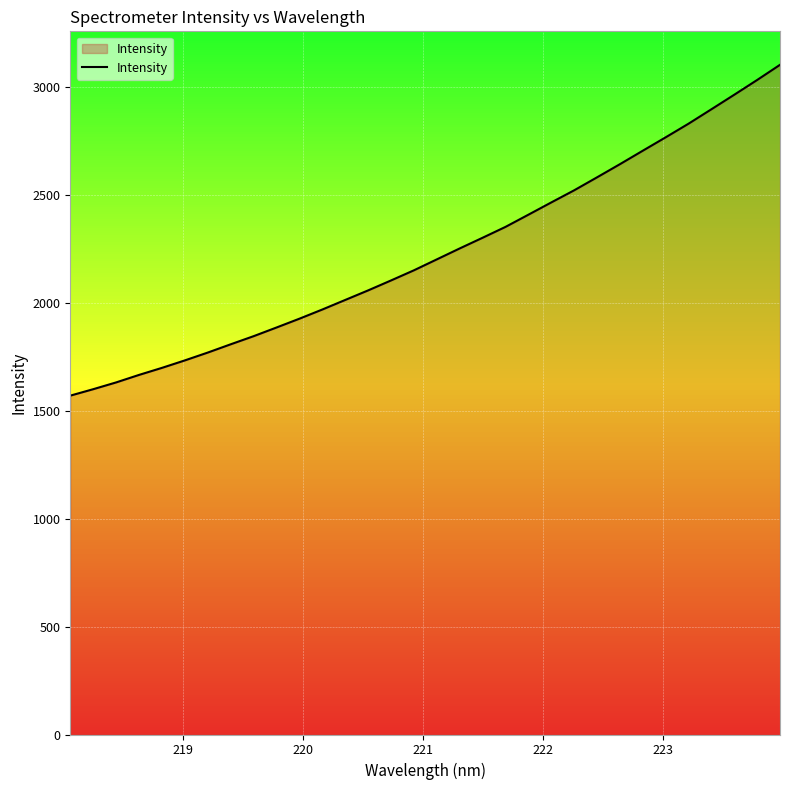

What is the difference between the maximum and minimum values?

1532.9